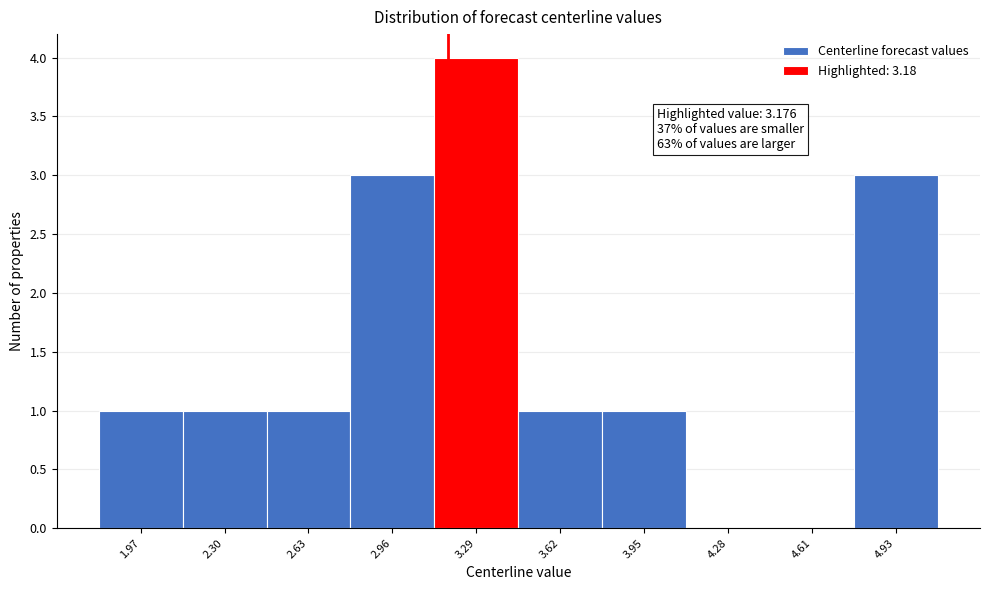

Which range on the x-axis has the tallest bar?

3.10 to 3.45